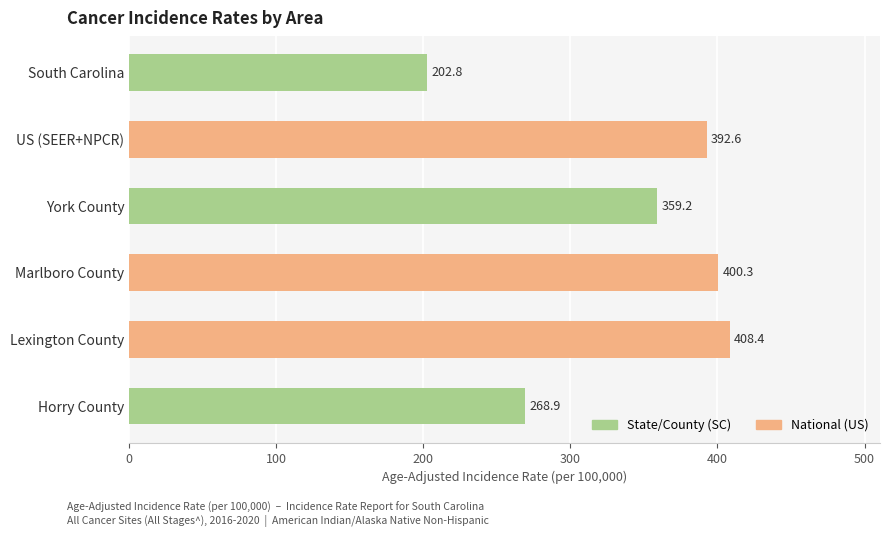

What value does the data have at South Carolina?

202.8